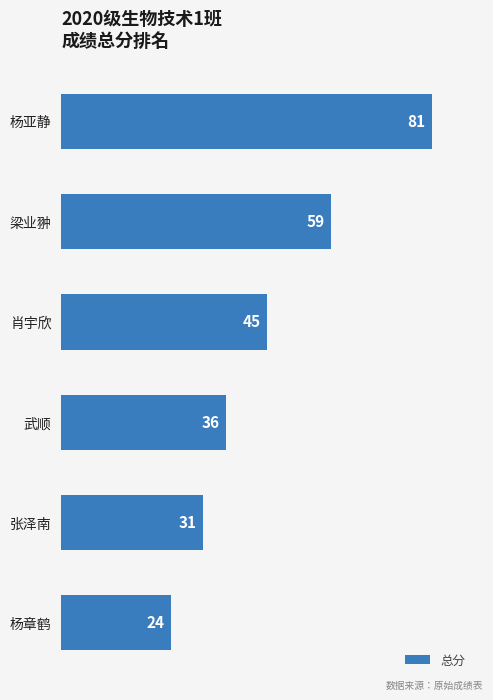

How many values are below 45?

3